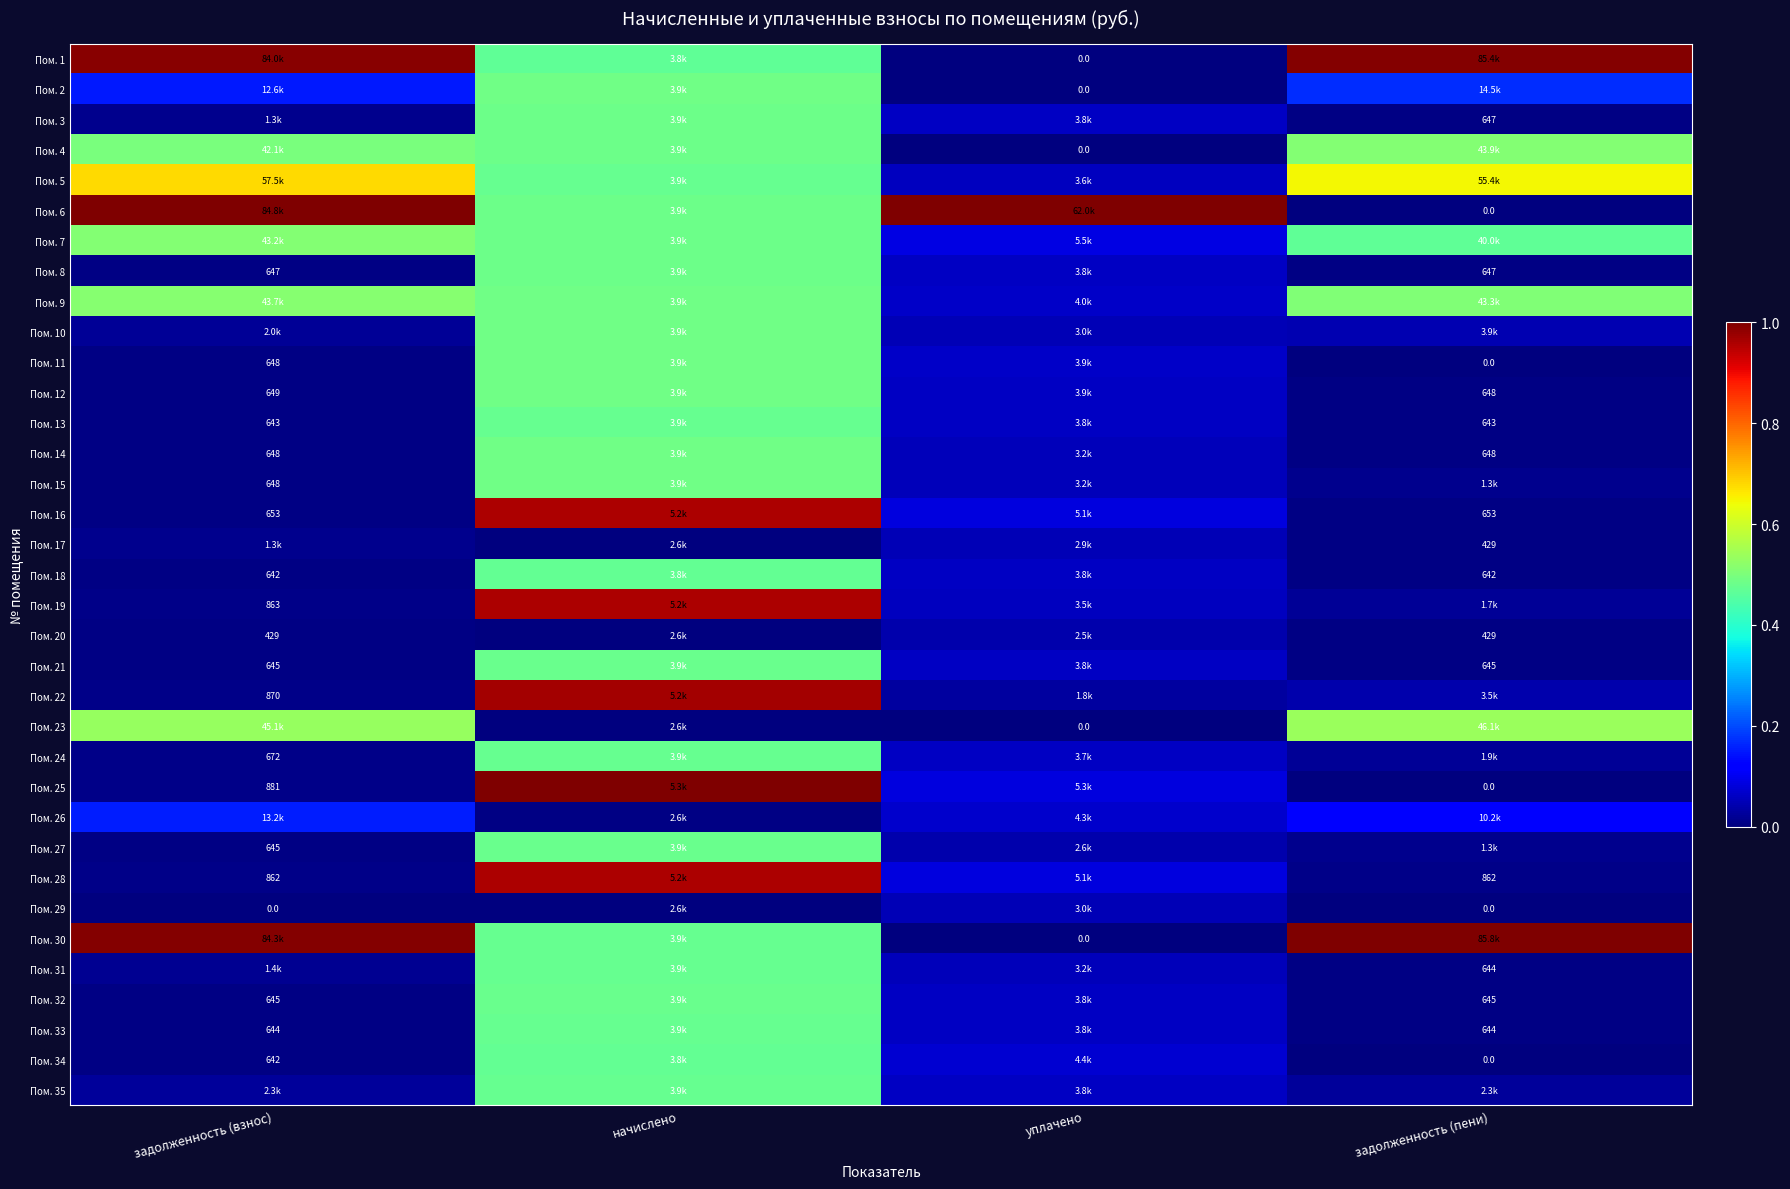

Is the value of Пом. 16 at задолженность (пени) greater than the value of Пом. 33 at задолженность (взнос)?

Yes